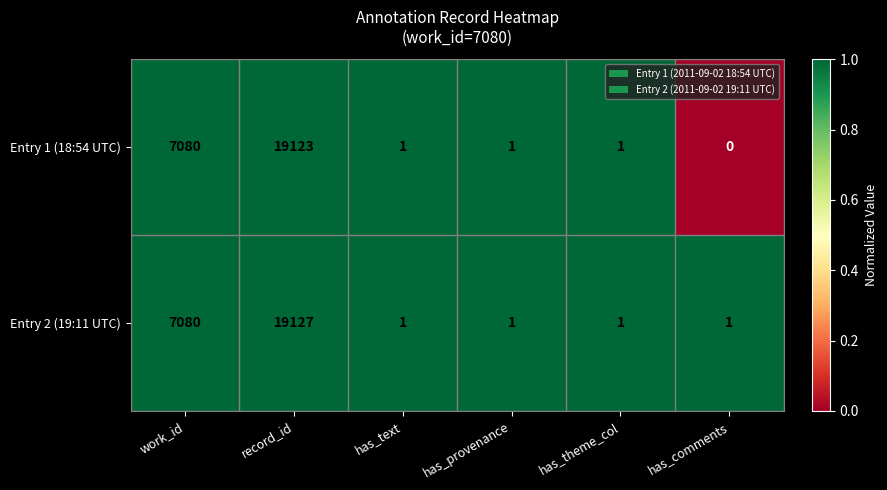

Which series changed the most between has_provenance and has_comments?

Entry 1 (18:54 UTC)